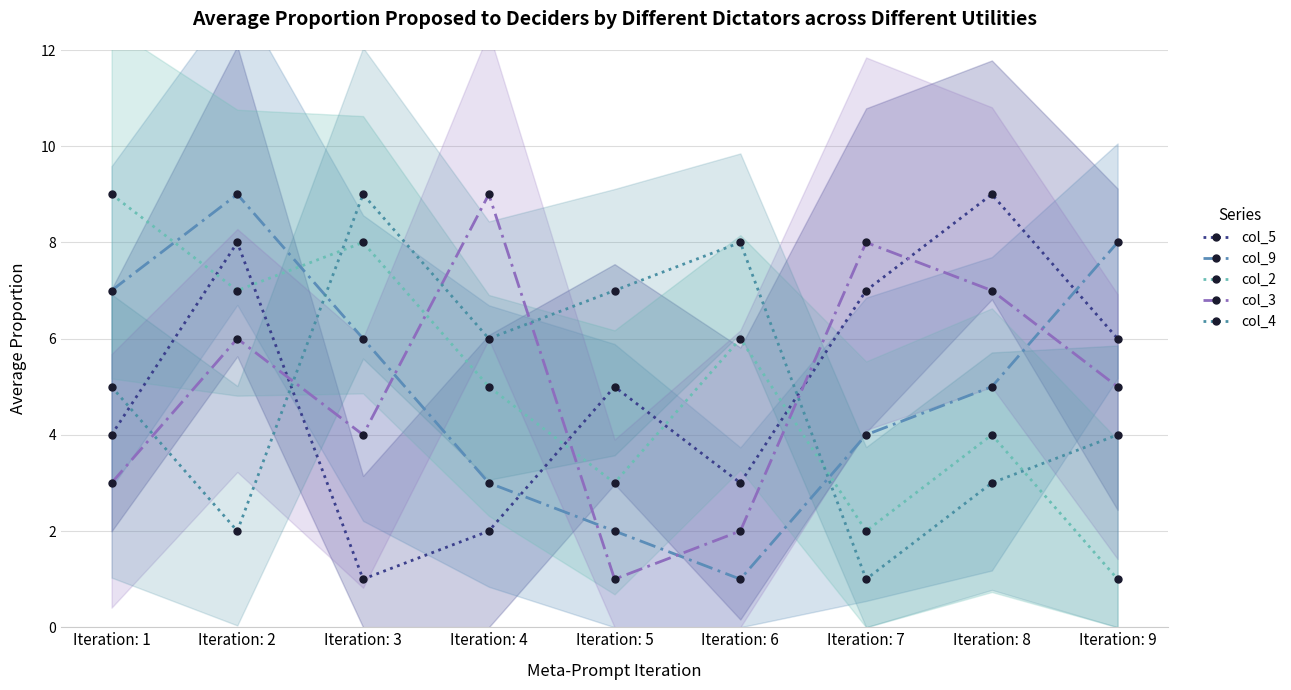

What are all the series names shown in the legend?

col_5, col_9, col_2, col_3, col_4